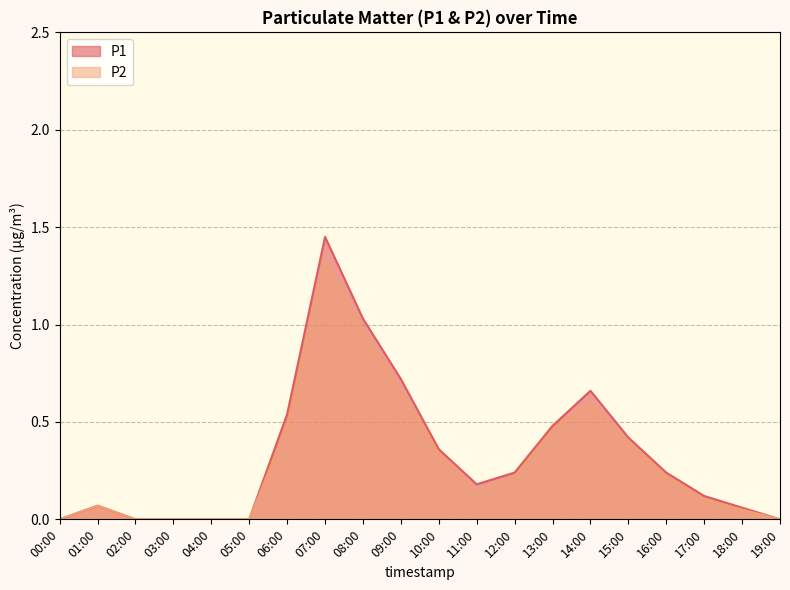

Is the value of P1 at 01:14 greater than the value of P2 at 00:30?

No